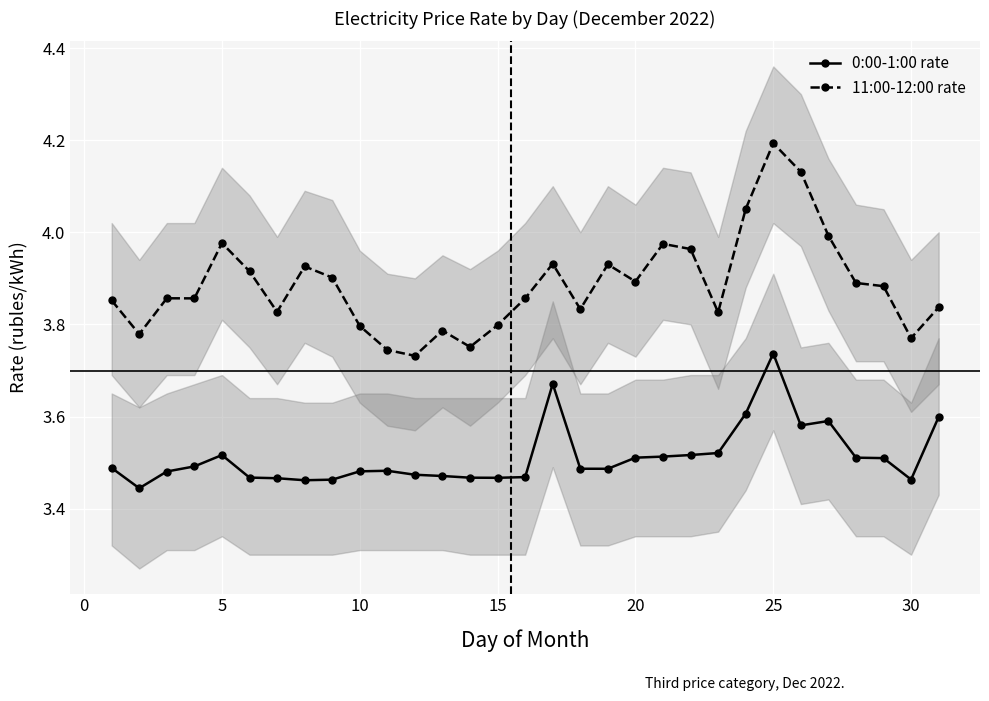

Which series has the largest range (max minus min)?

11:00-12:00 rate